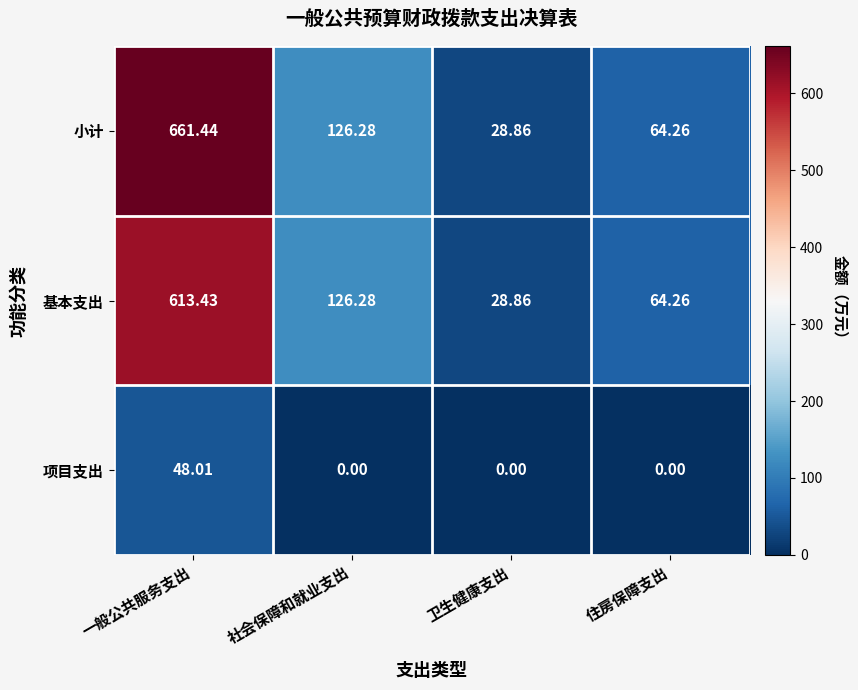

Which series changed the most between 一般公共服务支出 and 卫生健康支出?

小计